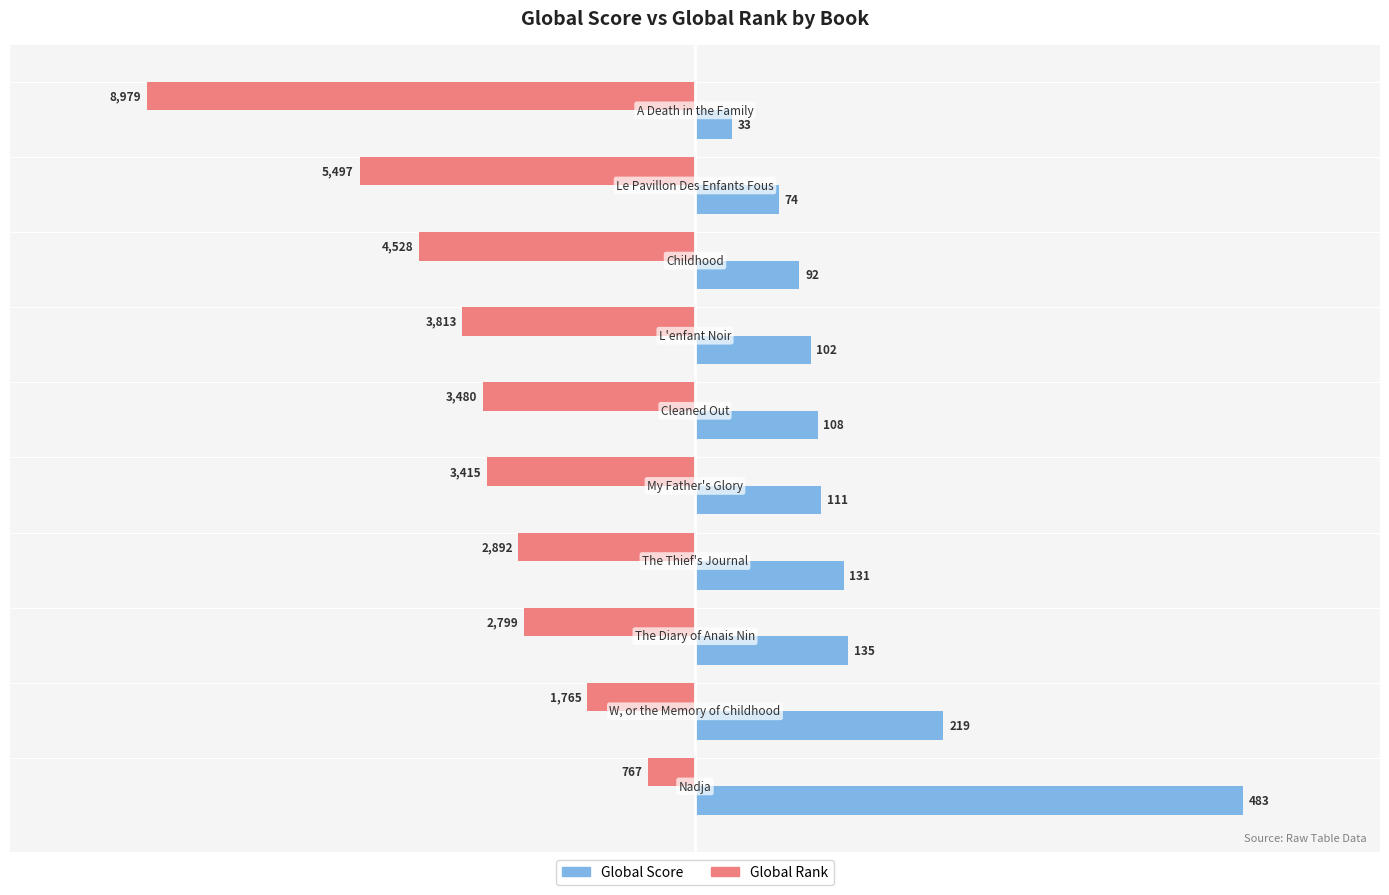

What is the smallest value displayed?

-483.0